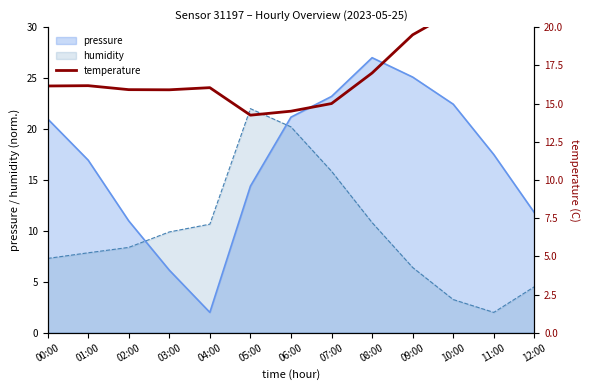

At which label is pressure closest to 14?

05:00